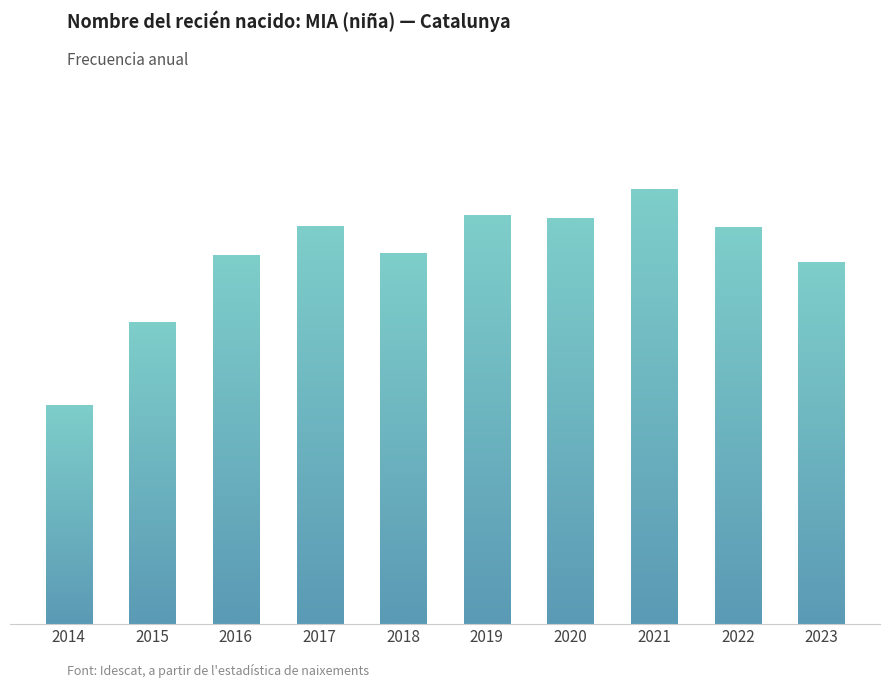

Reading left to right, transcribe all the data shown in this chart.

205	283	346	373	348	384	381	408	372	339